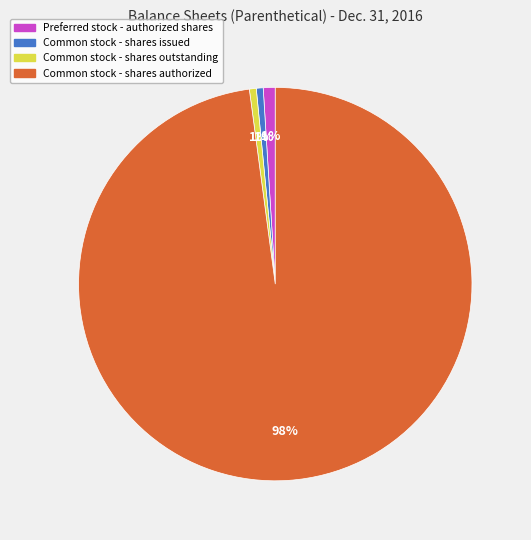

How many segments does this pie chart have?

4